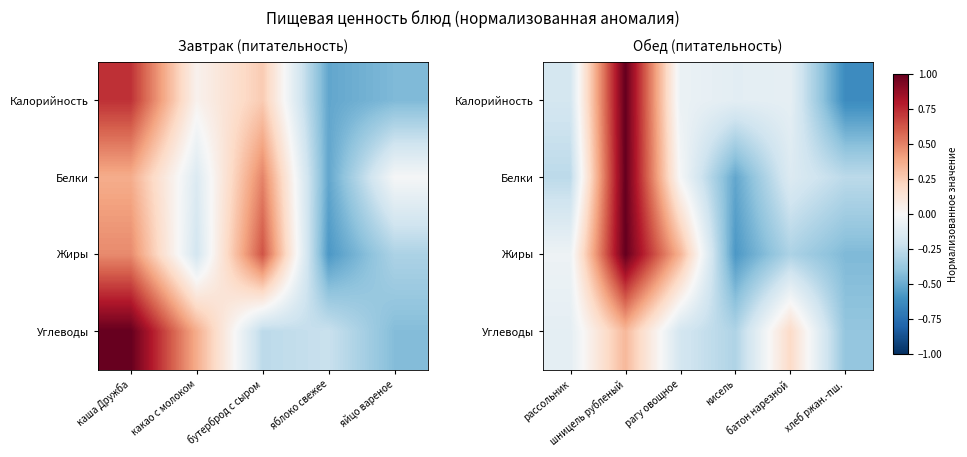

How many values in Белки are below zero?

5